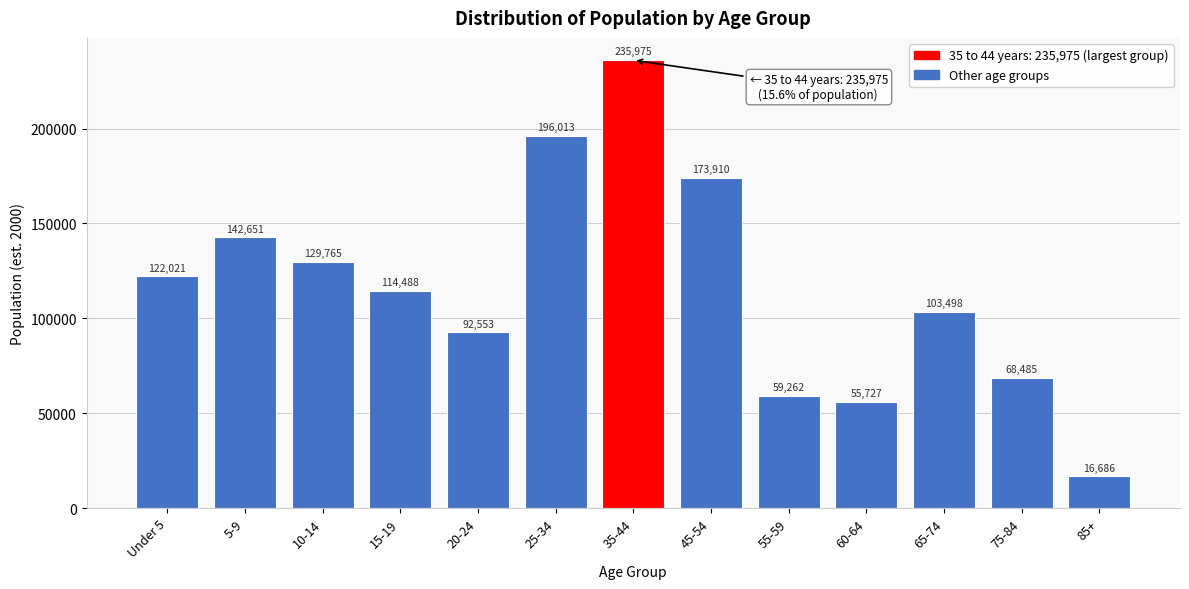

Reading left to right, list all the values displayed in this chart.

122021	142651	129765	114488	92553	196013	235975	173910	59262	55727	103498	68485	16686